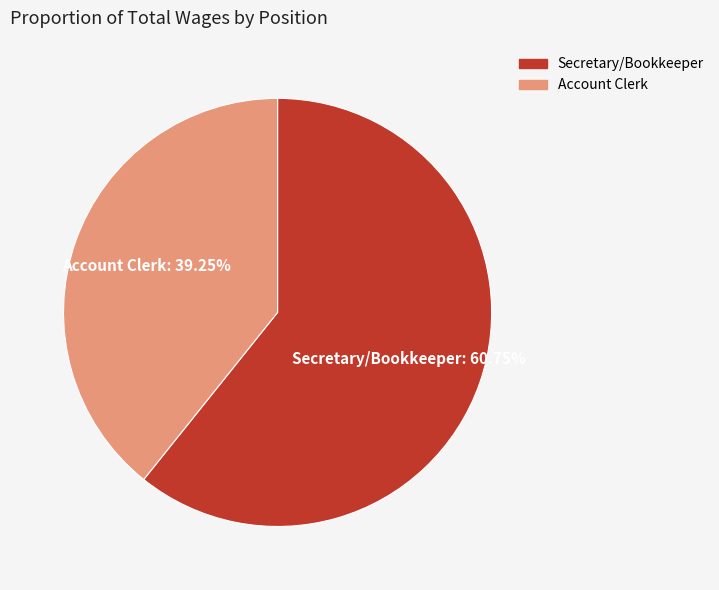

Which category has the biggest portion of the pie?

Secretary/Bookkeeper